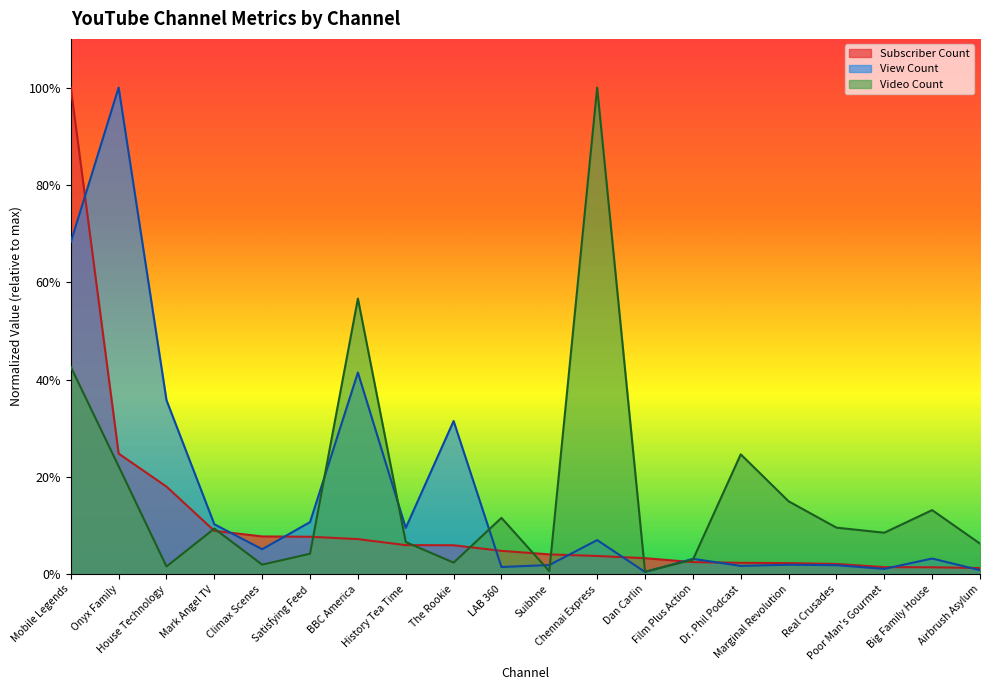

Reading left to right, transcribe all the data shown in this chart.

Subscriber Count: 1.0	0.2	0.2	0.1	0.1	0.1	0.1	0.1	0.1	0.0	0.0	0.0	0.0	0.0	0.0	0.0	0.0	0.0	0.0	0.0
View Count: 0.7	1.0	0.4	0.1	0.1	0.1	0.4	0.1	0.3	0.0	0.0	0.1	0.0	0.0	0.0	0.0	0.0	0.0	0.0	0.0
Video Count: 0.4	0.2	0.0	0.1	0.0	0.0	0.6	0.1	0.0	0.1	0.0	1.0	0.0	0.0	0.2	0.1	0.1	0.1	0.1	0.1